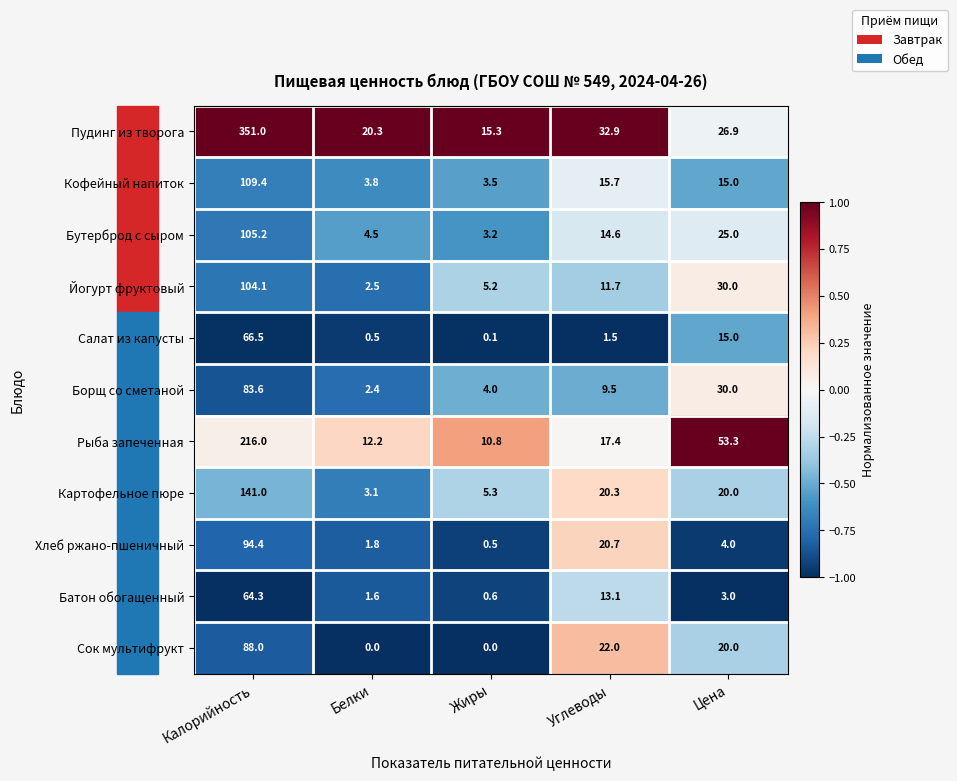

True or false: Салат из капусты has a value of 0.5 at Белки.

True